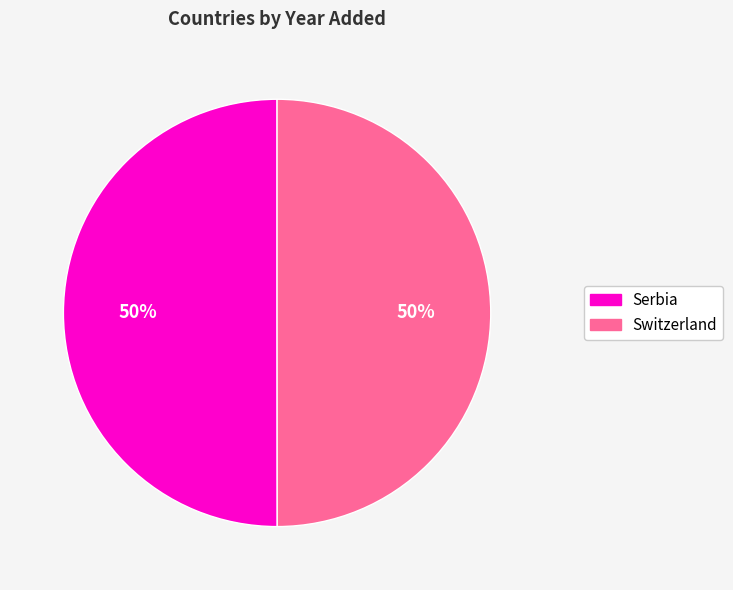

The Serbia slice represents 57% of the pie. True or false?

False